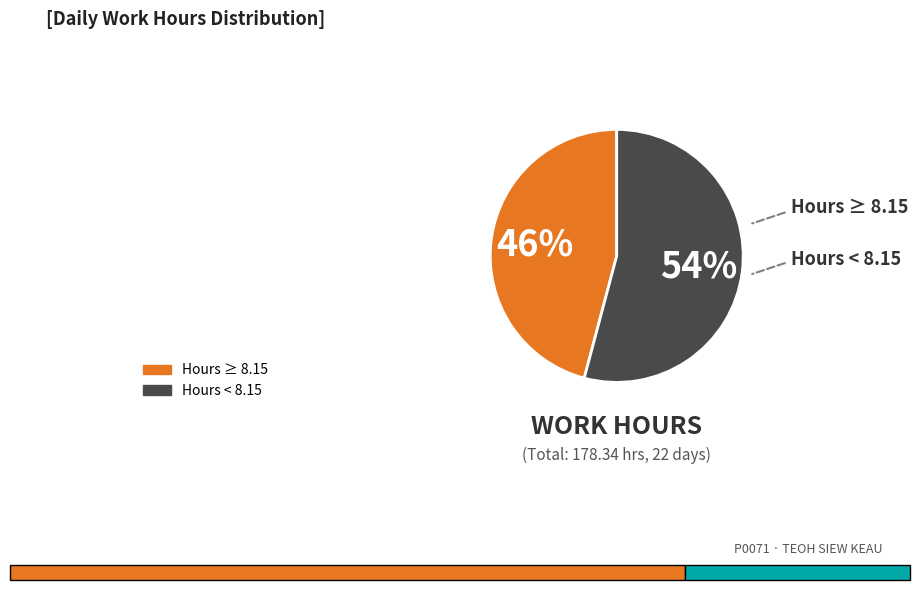

Is there a majority slice in this chart?

Yes